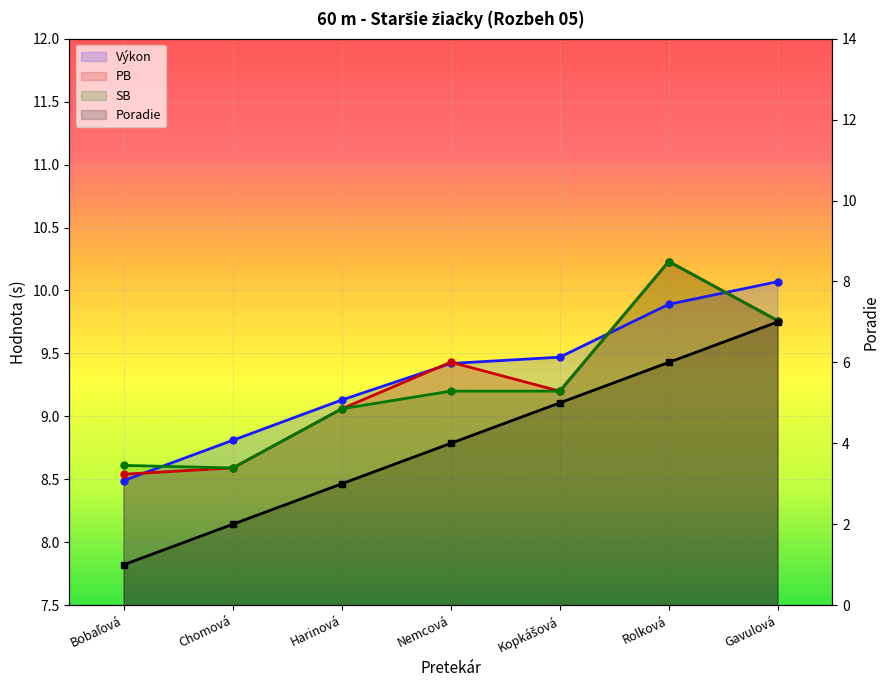

How many Poradie values are between 2 and 6?

5